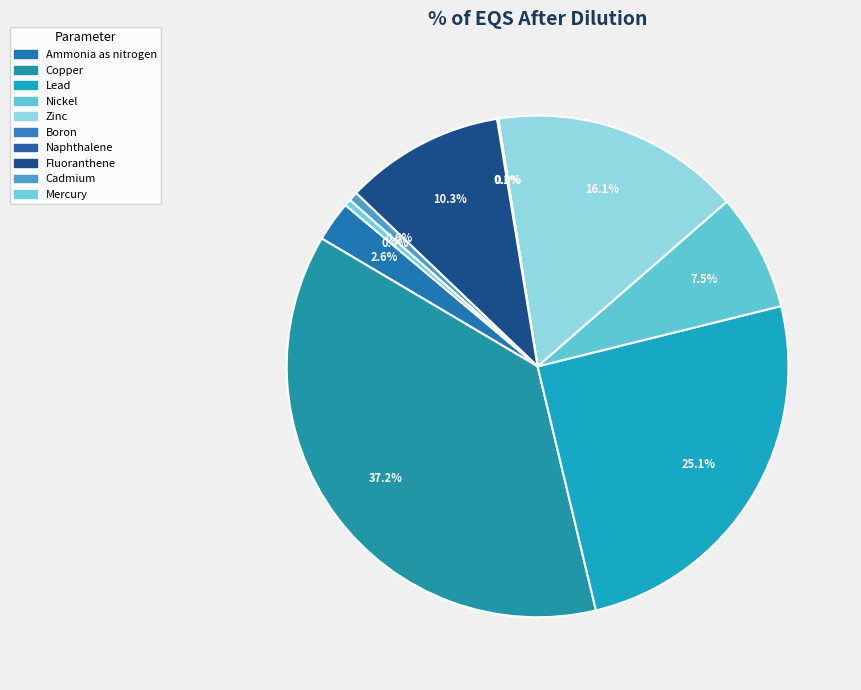

The Cadmium slice represents 10% of the pie. True or false?

False